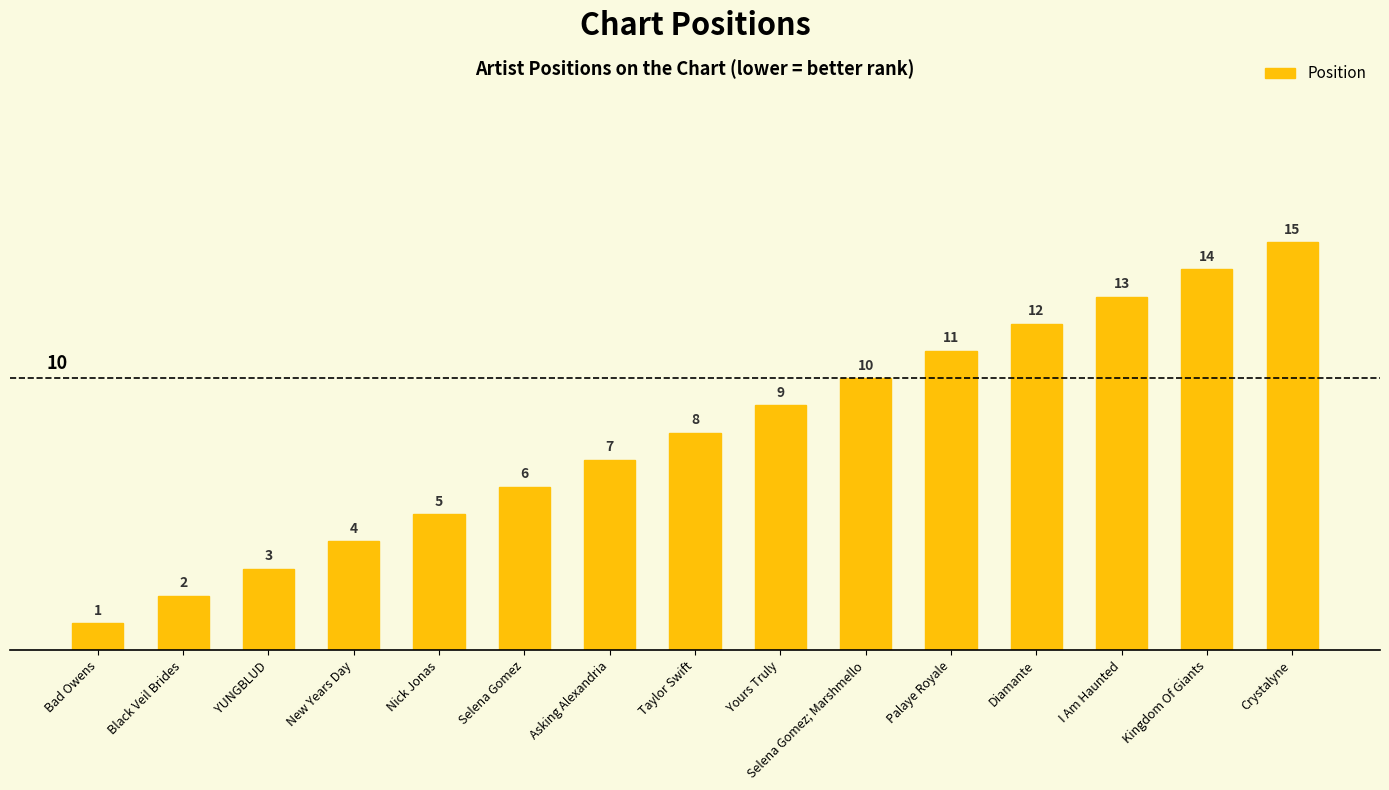

Which category has the highest value across all series?

Crystalyne